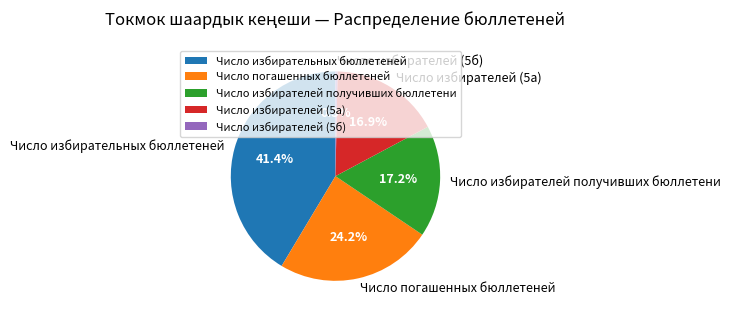

Is Число погашенных бюллетеней the majority of the pie?

No